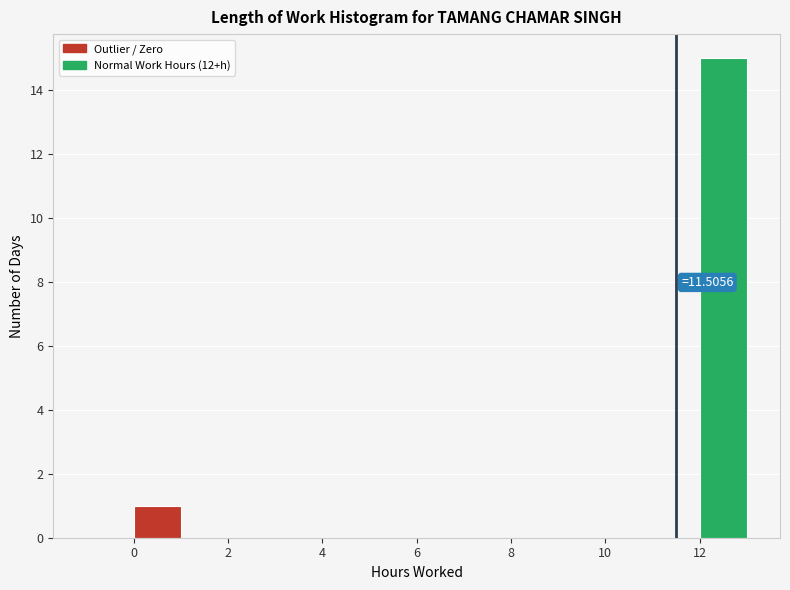

Which range on the x-axis has the tallest bar?

12 to 13